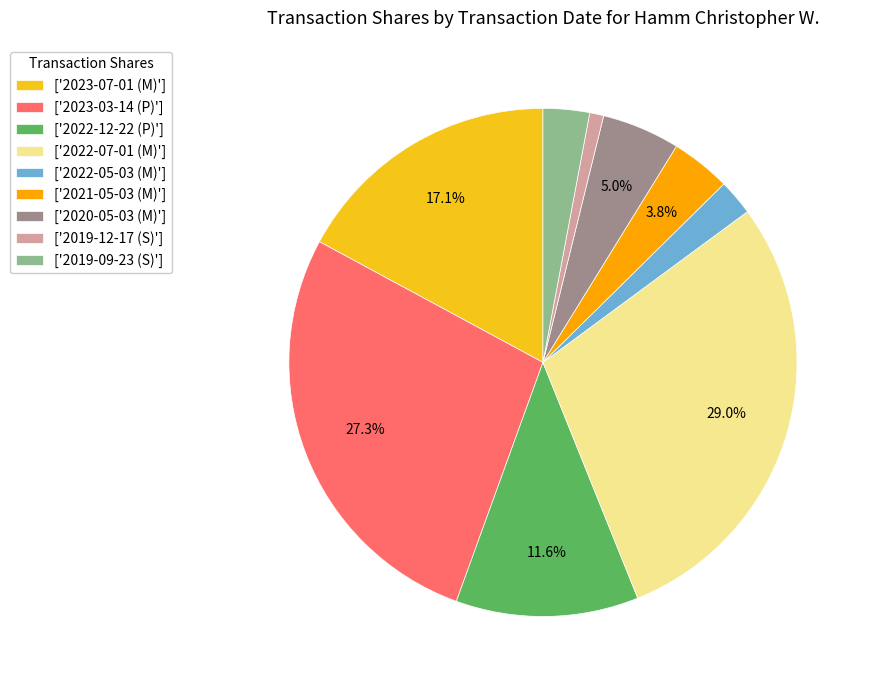

Which has a higher value, ['2020-05-03 (M)'] or ['2019-12-17 (S)']?

['2020-05-03 (M)']